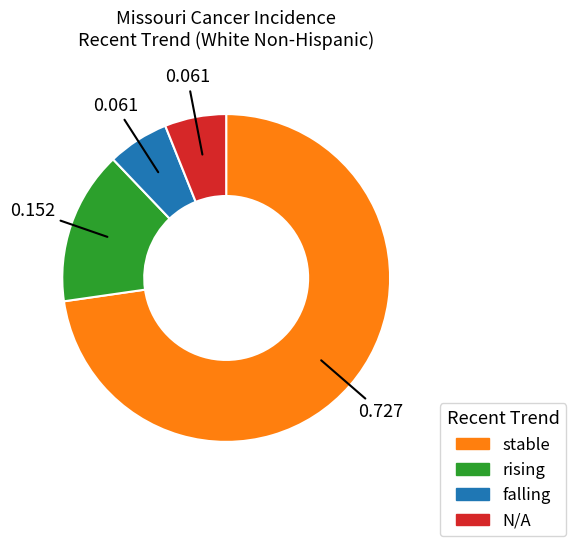

Does stable account for over 50% of the chart?

Yes